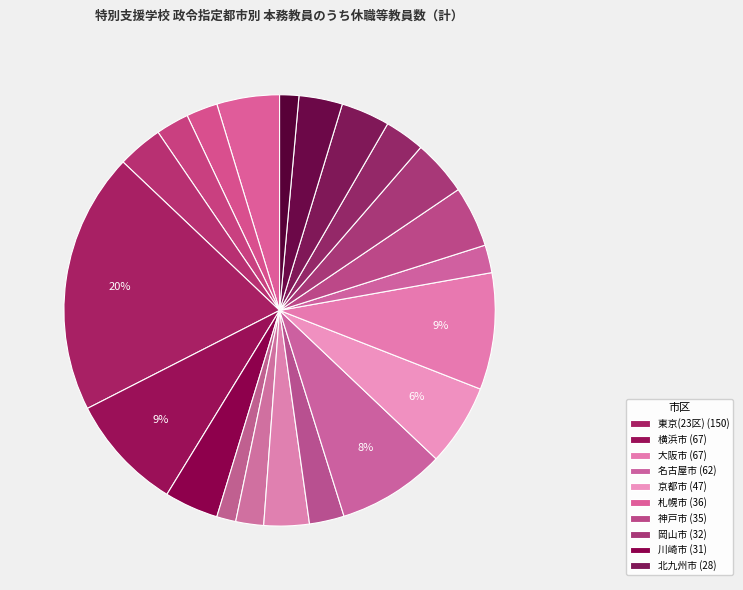

Rank the categories by value from highest to lowest.

東京(23区), 横浜市, 大阪市, 名古屋市, 京都市, 札幌市, 神戸市, 岡山市, 川崎市, 北九州市, 千葉市, 静岡市, 福岡市, 広島市, 浜松市, さいたま市, 仙台市, 新潟市, 堺市, 相模原市, 熊本市